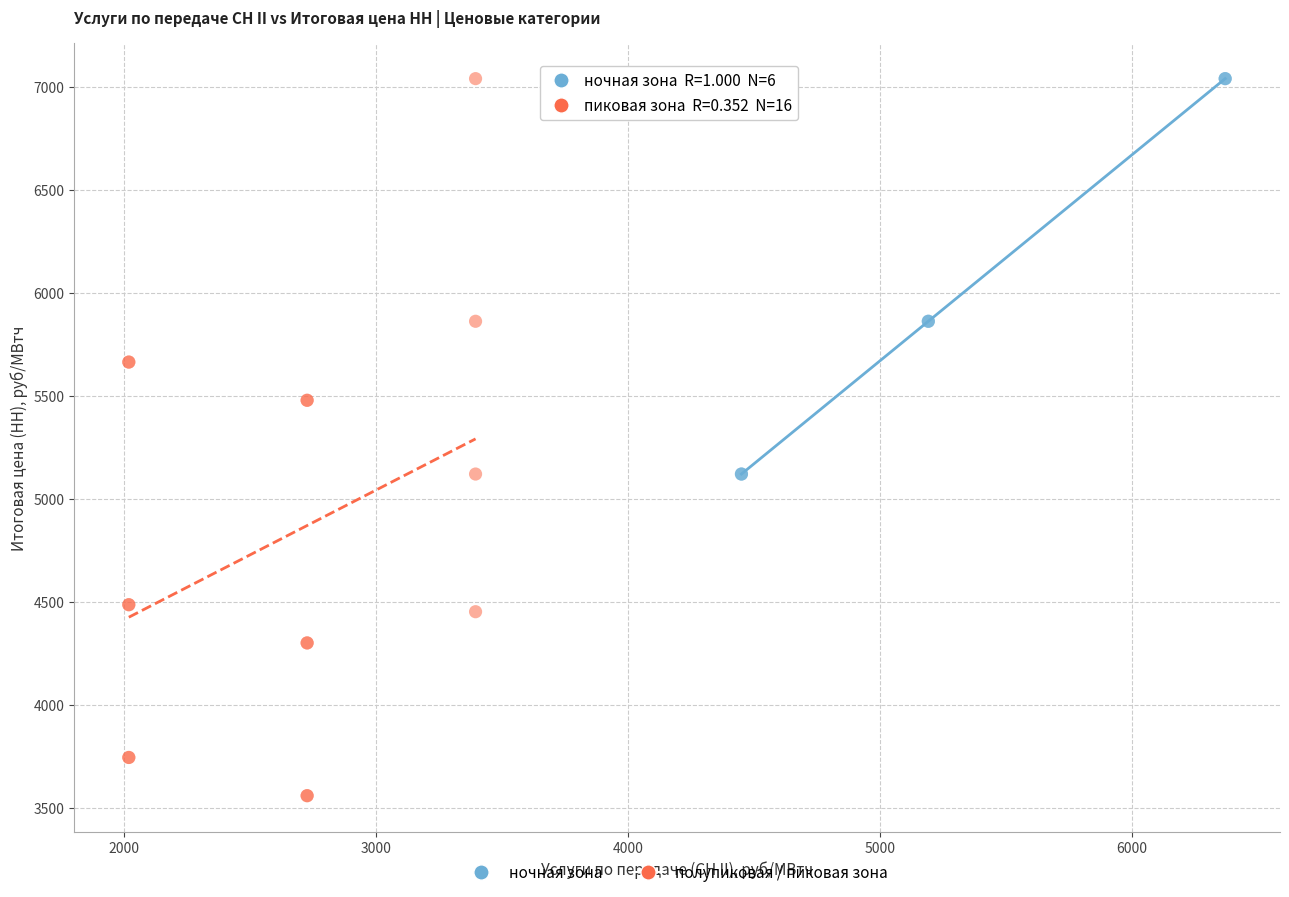

Which series reaches the minimum Y coordinate?

полупиковая / пиковая зона